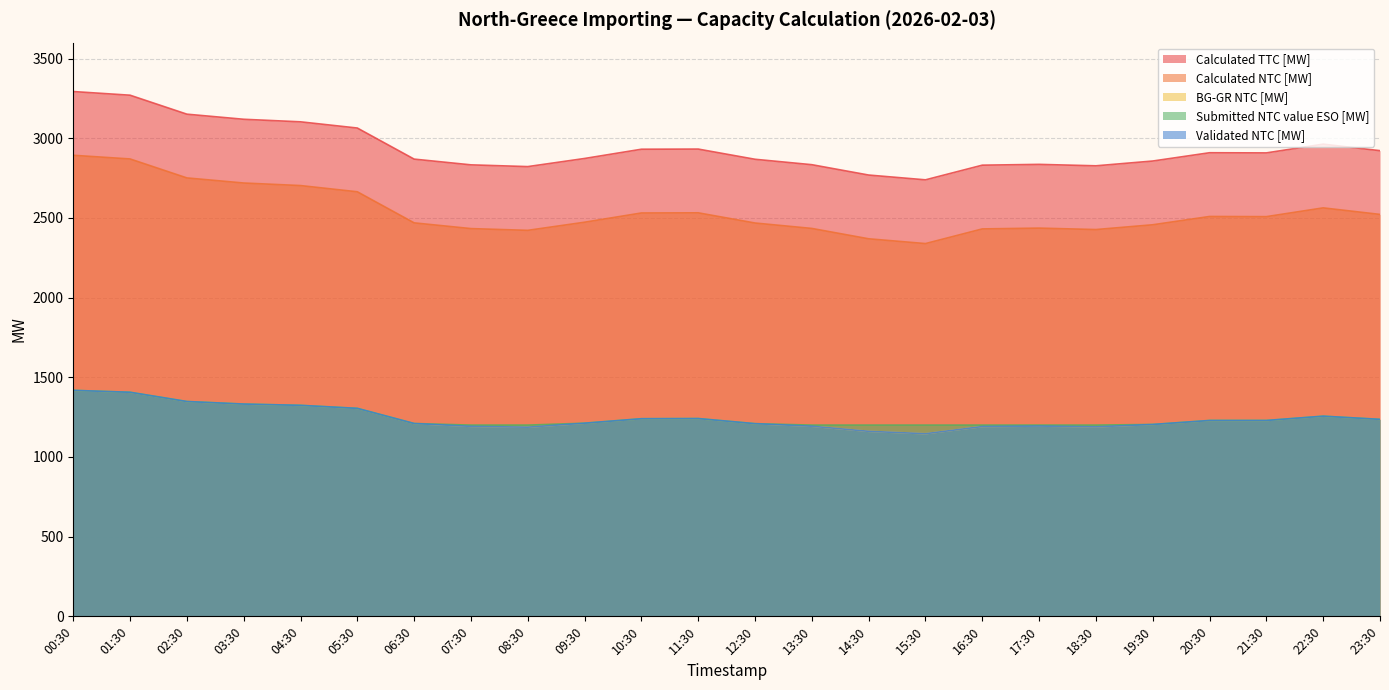

What is the value of the BG-GR NTC [MW] point at the 10th from the left?

1212